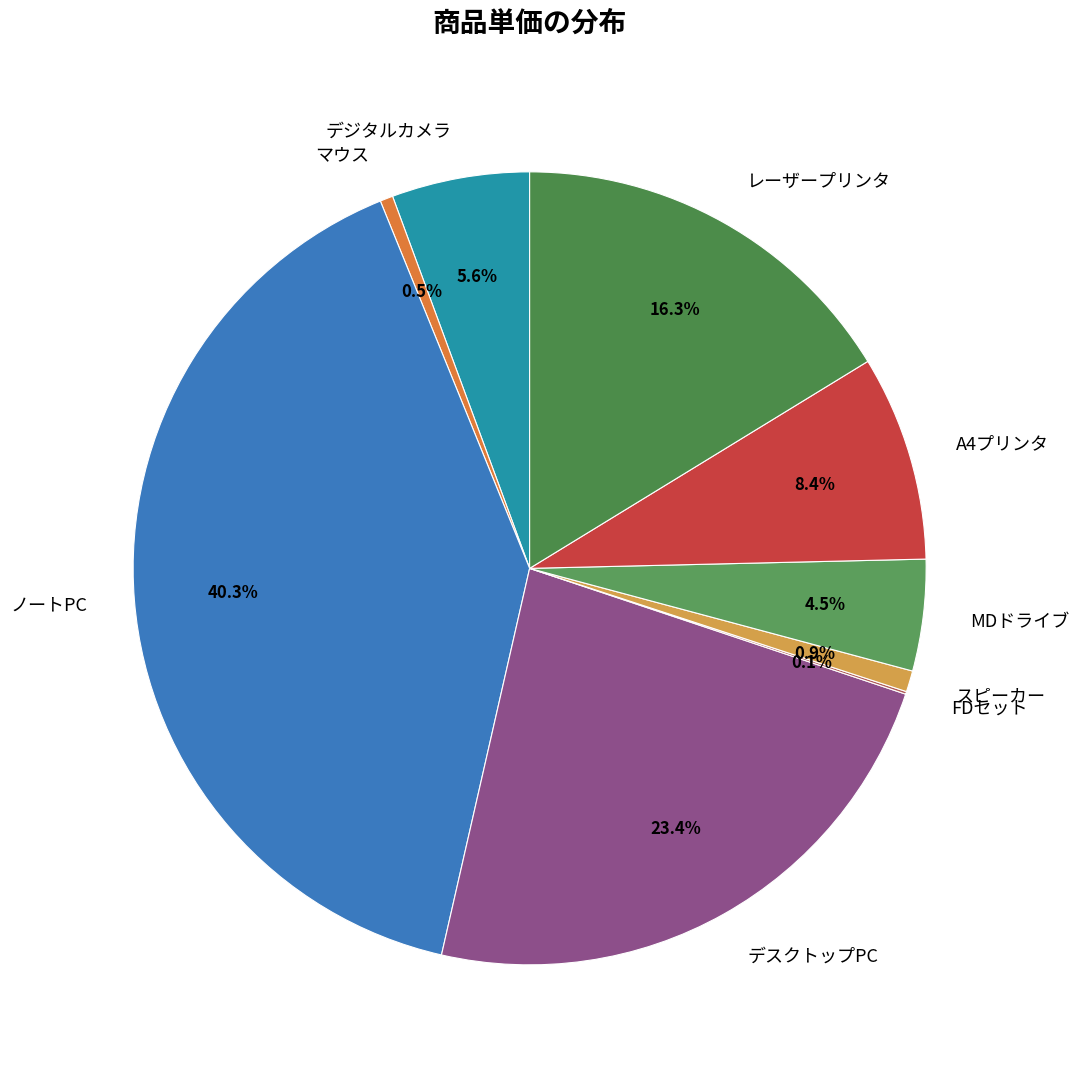

Which category has the biggest portion of the pie?

ノートPC